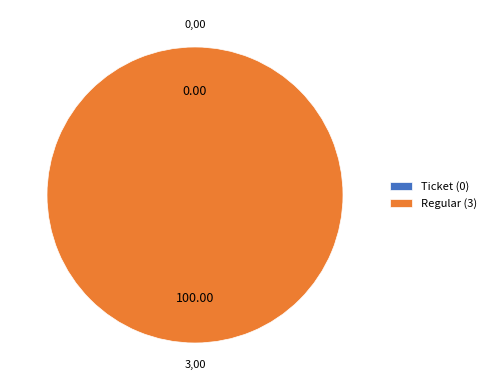

Count the number of slices in the pie.

2